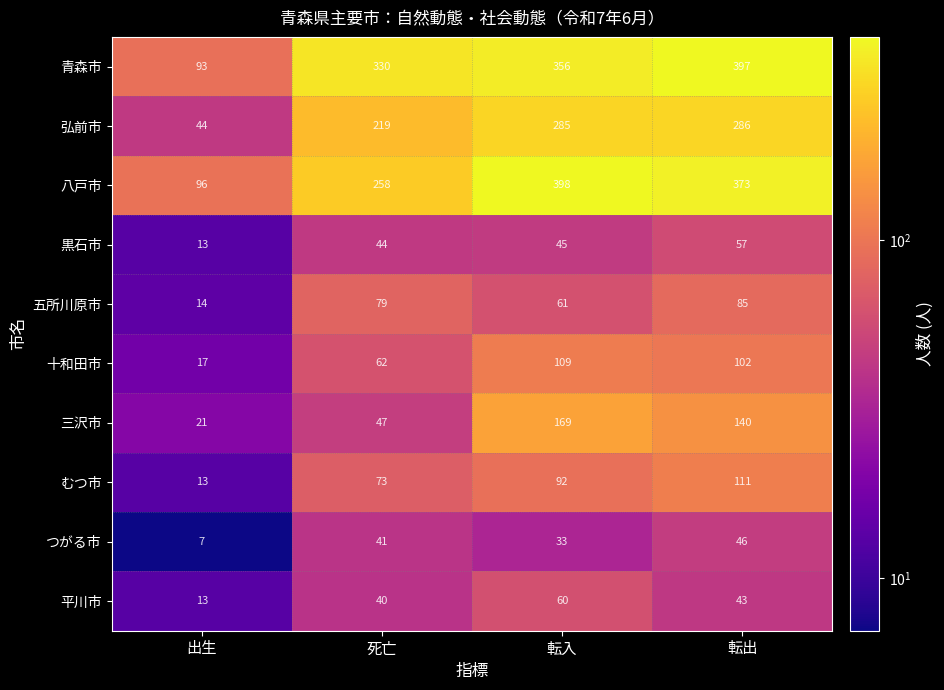

How many series are shown in this chart?

10